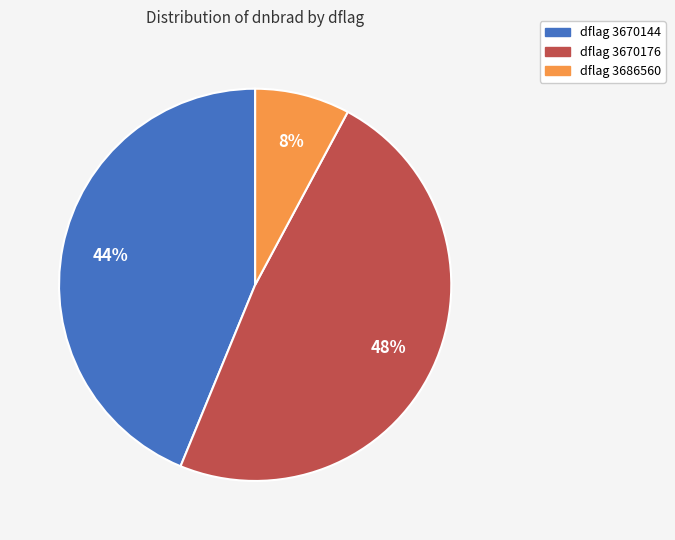

To the nearest percent, what is the average slice percentage?

33%